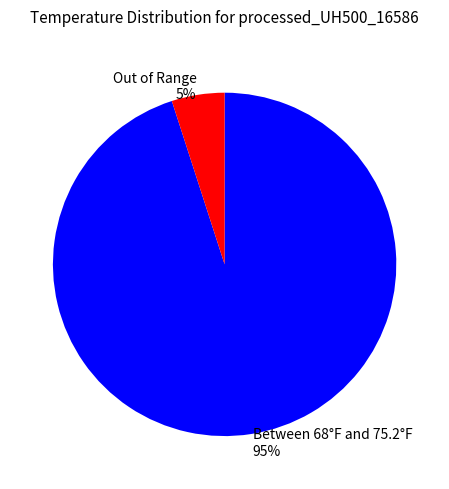

Between Out of Range 5% and Between 68°F and 75.2°F 95%, which is larger?

Between 68°F and 75.2°F 95%